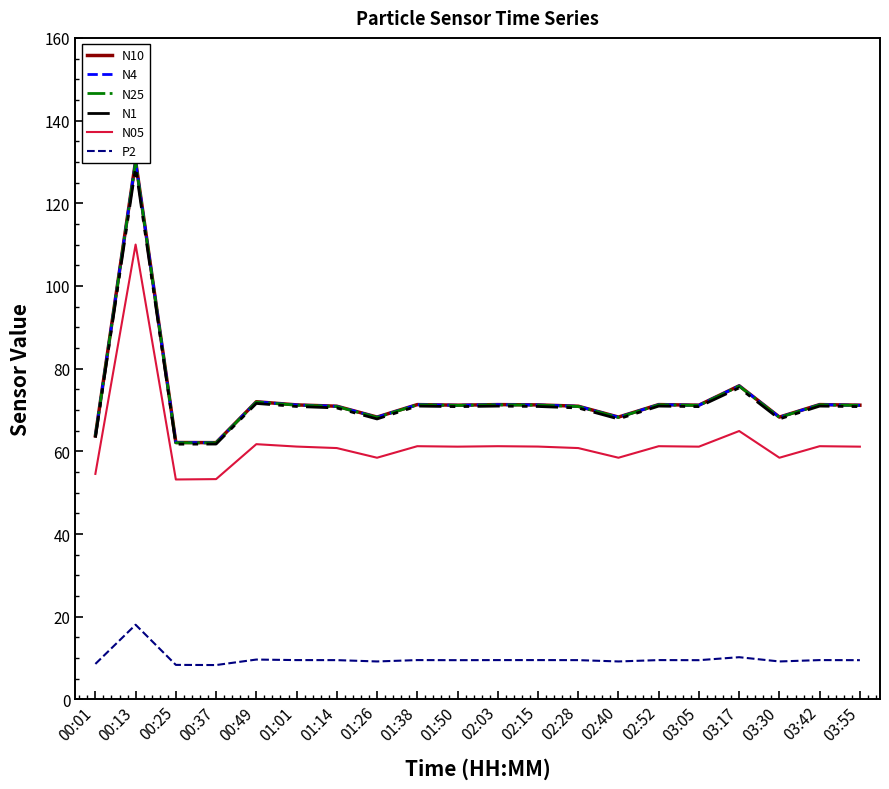

Which has a higher value, 01:01 or 03:05?

01:01